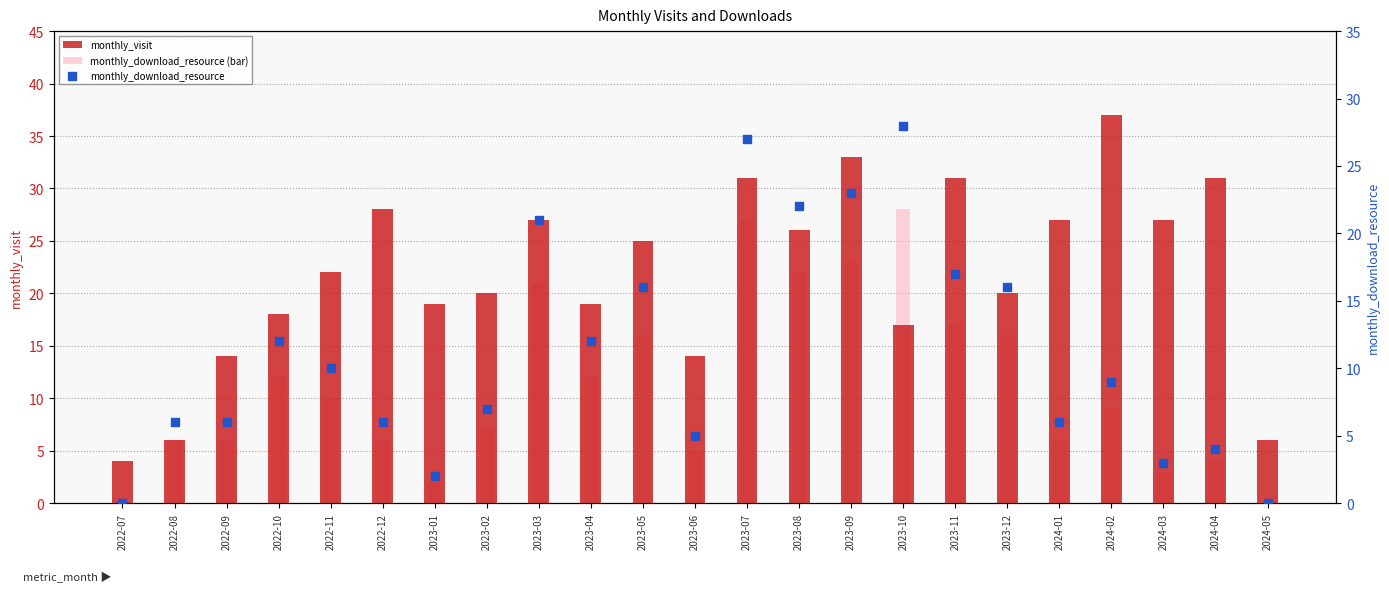

Is the value of monthly_download_resource (bar) at 2023-01 greater than the value of monthly_download_resource at 2022-10?

No